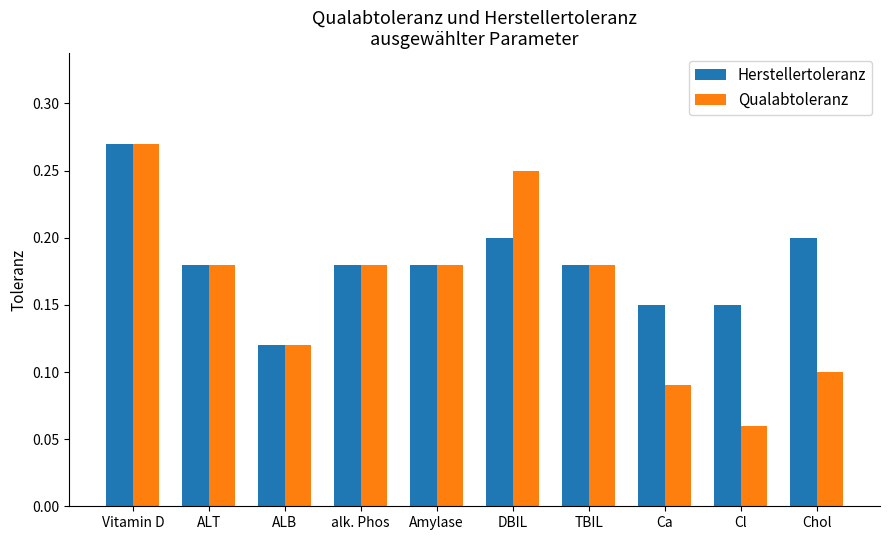

How many bars are there in total?

20